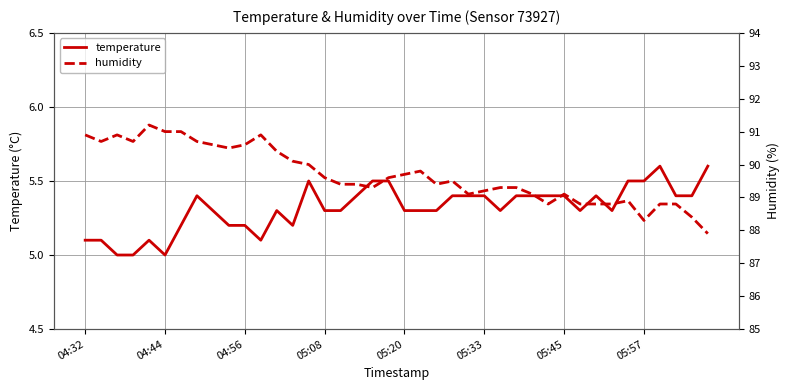

The value of temperature at 05:33 is 5.4. True or false?

True